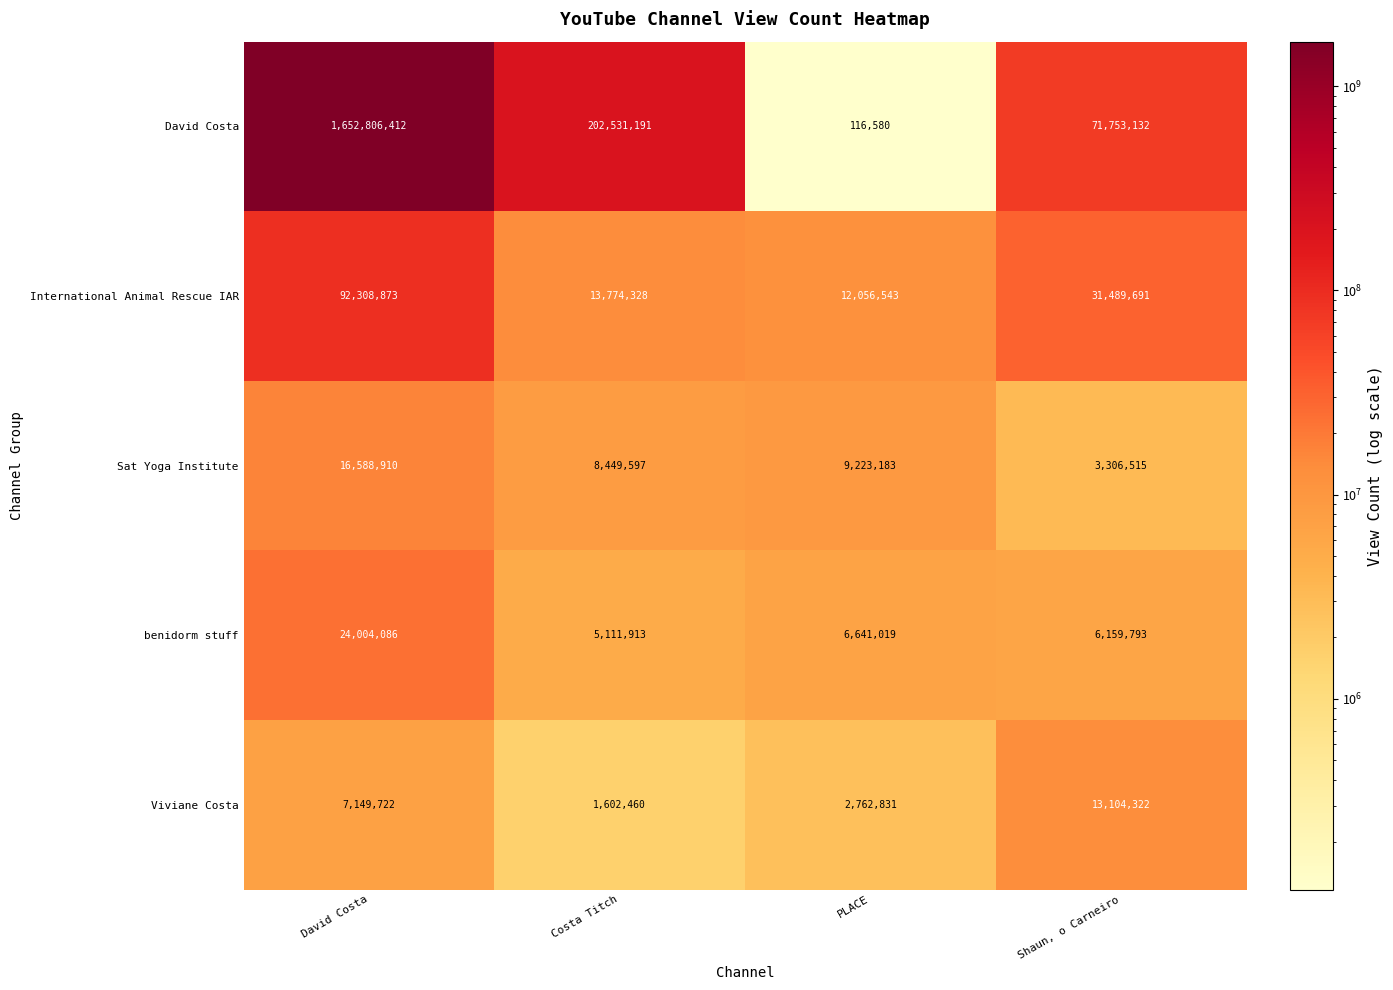

What is the approximate value of International Animal Rescue IAR at Shaun, o Carneiro, to the nearest 10?

31489690